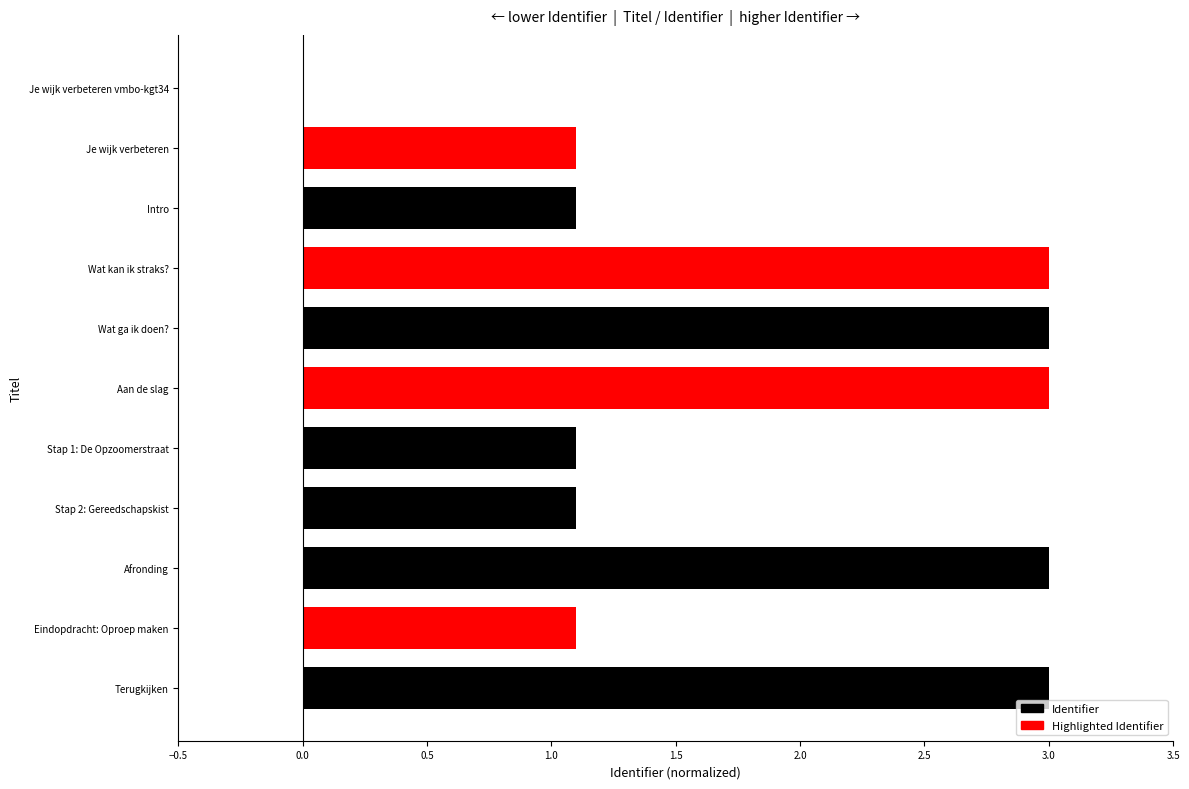

True or false: the data shows 1.1 at Intro.

True